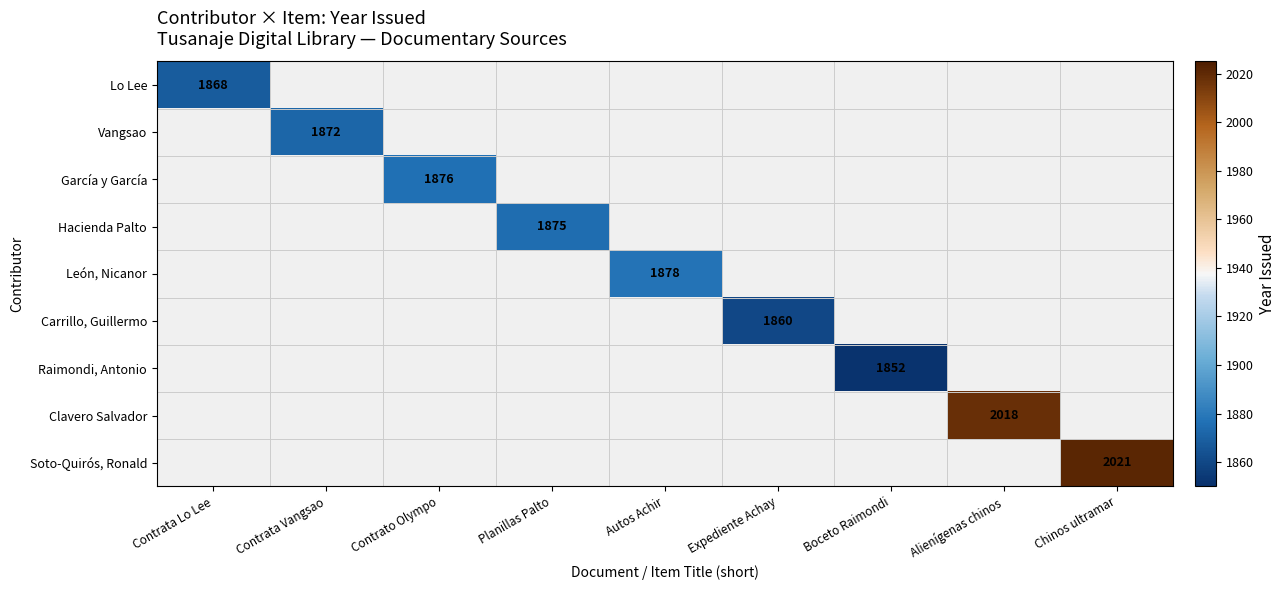

Is it true that Clavero Salvador equals 446 at Alienígenas chinos?

False